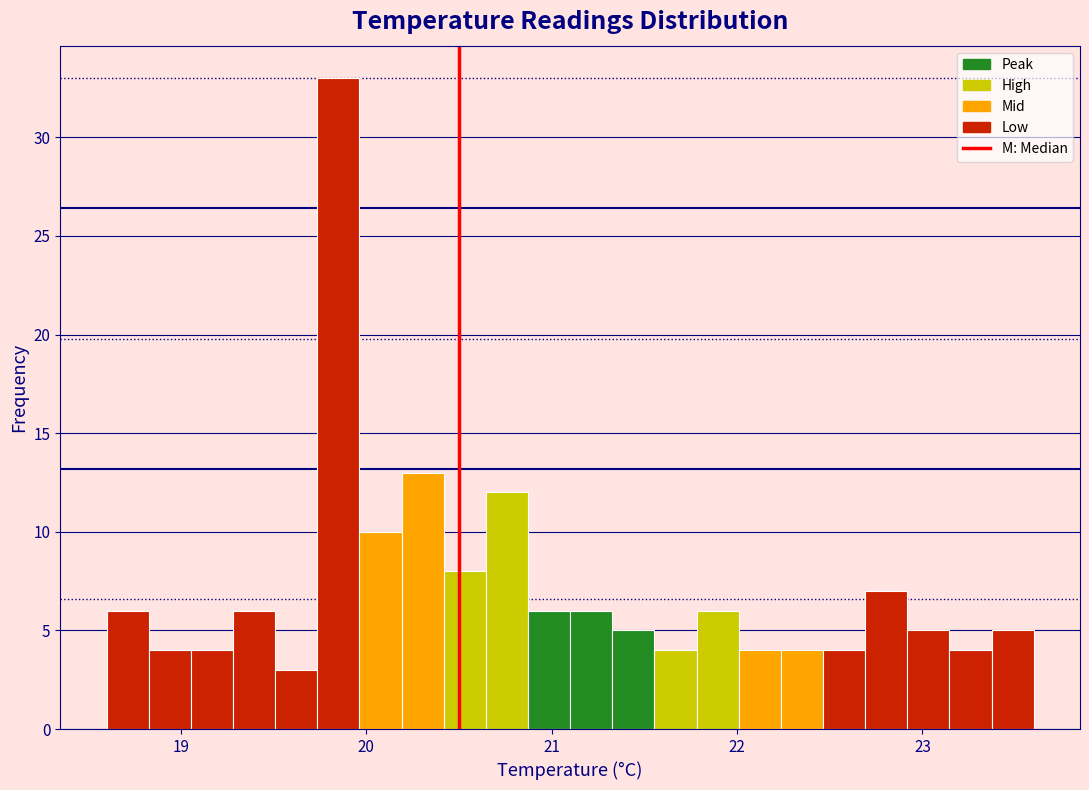

Read against the x-axis, roughly where is the centre of the tallest bar?

19.9